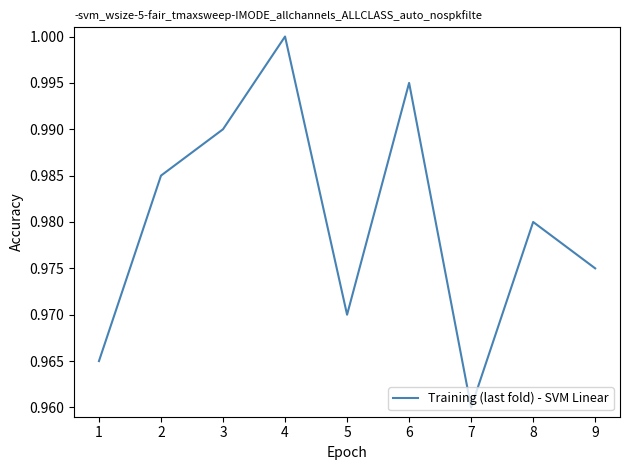

True or false: the data shows 1.0 at 6.

True